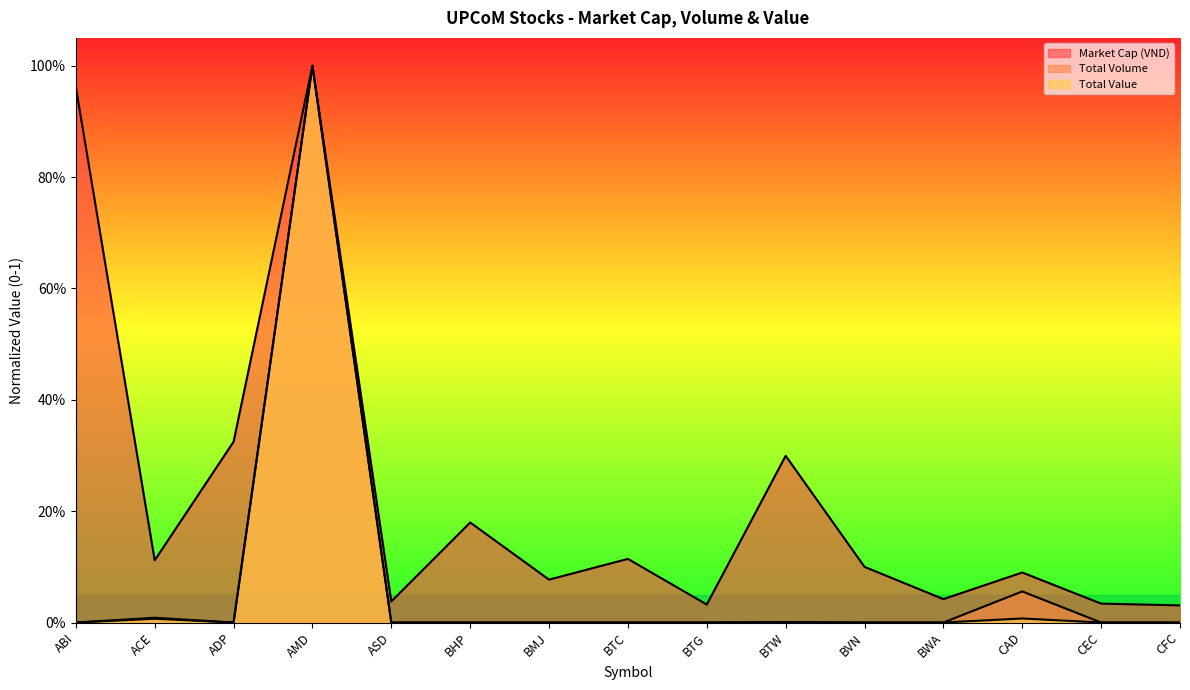

Is it true that Market Cap (VND) equals 0.1 at ACE?

True